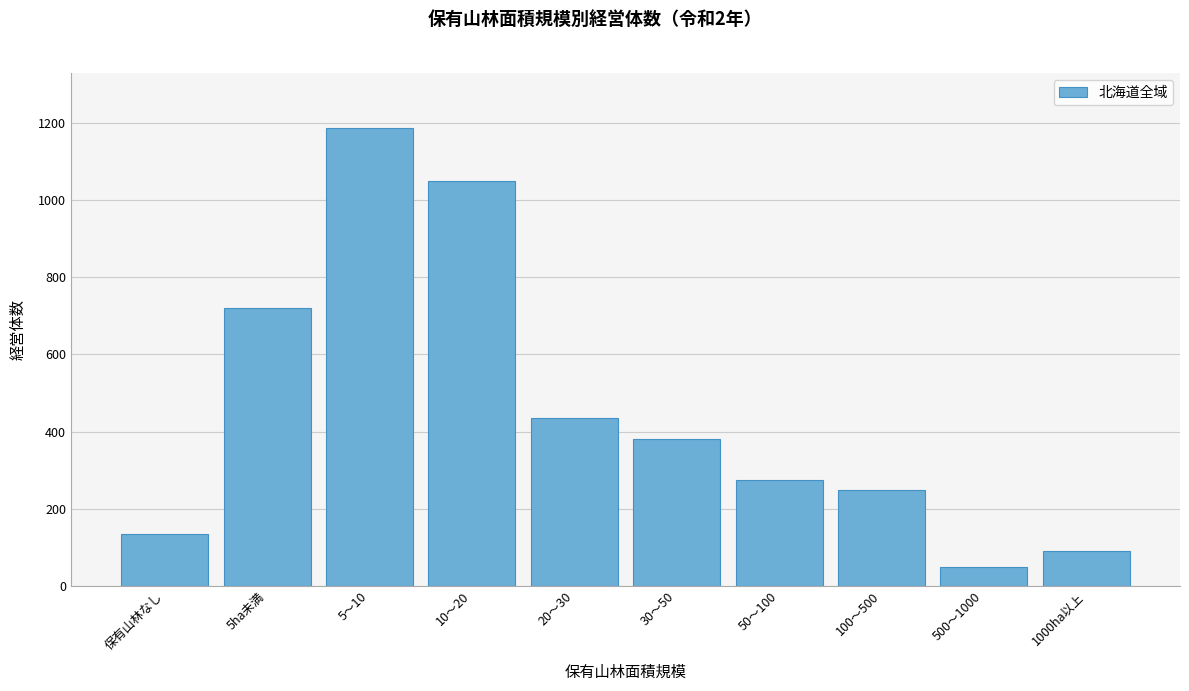

Reading right to left, what are all the values shown in this chart?

1000ha以上=89	500～1000=48	100～500=249	50～100=273	30～50=380	20～30=436	10～20=1049	5～10=1187	5ha未満=719	保有山林なし=135